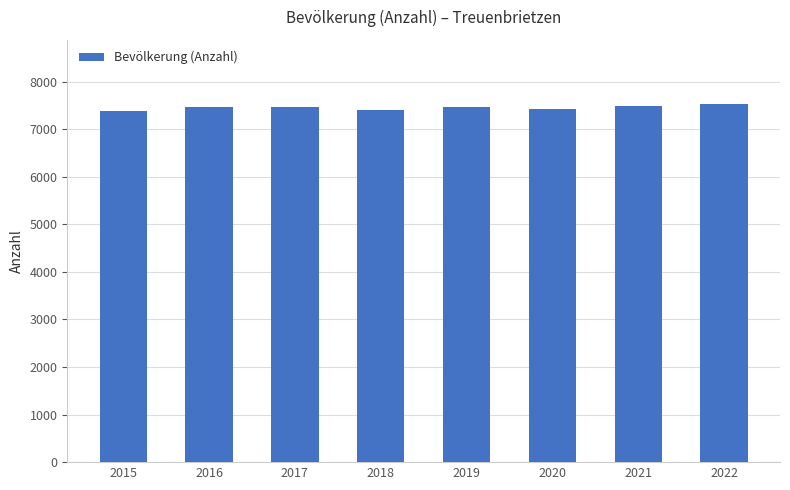

True or false: the data shows 7522 at 2022.

True